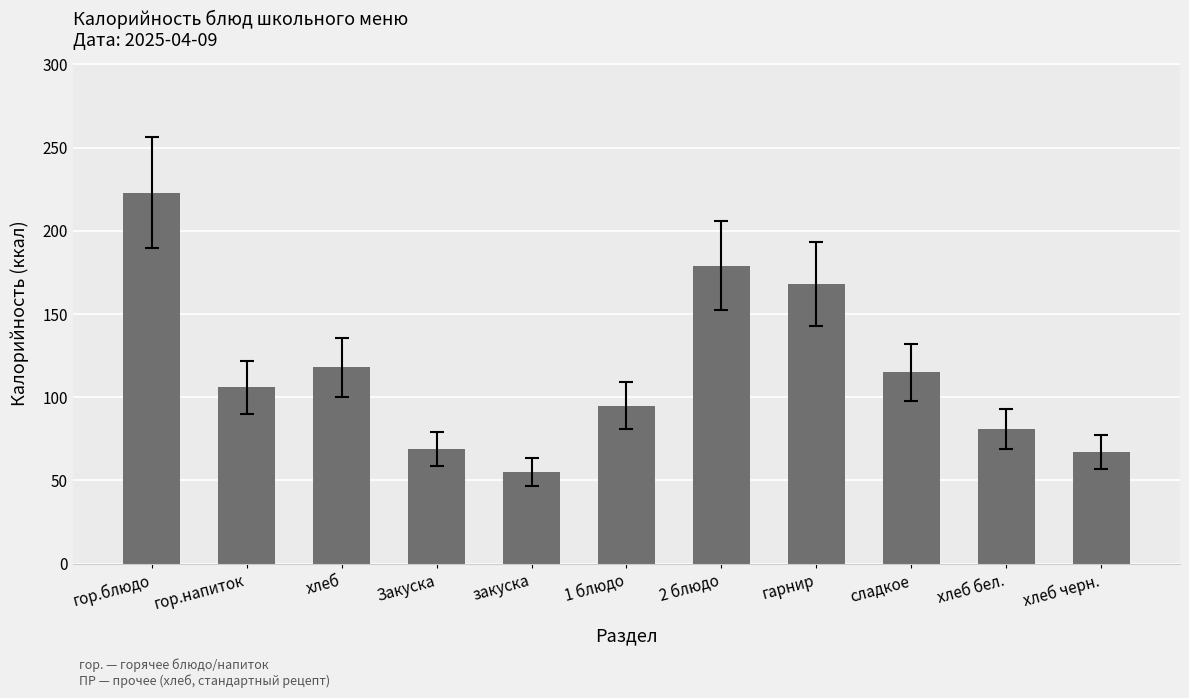

How many distinct data groups are displayed?

1